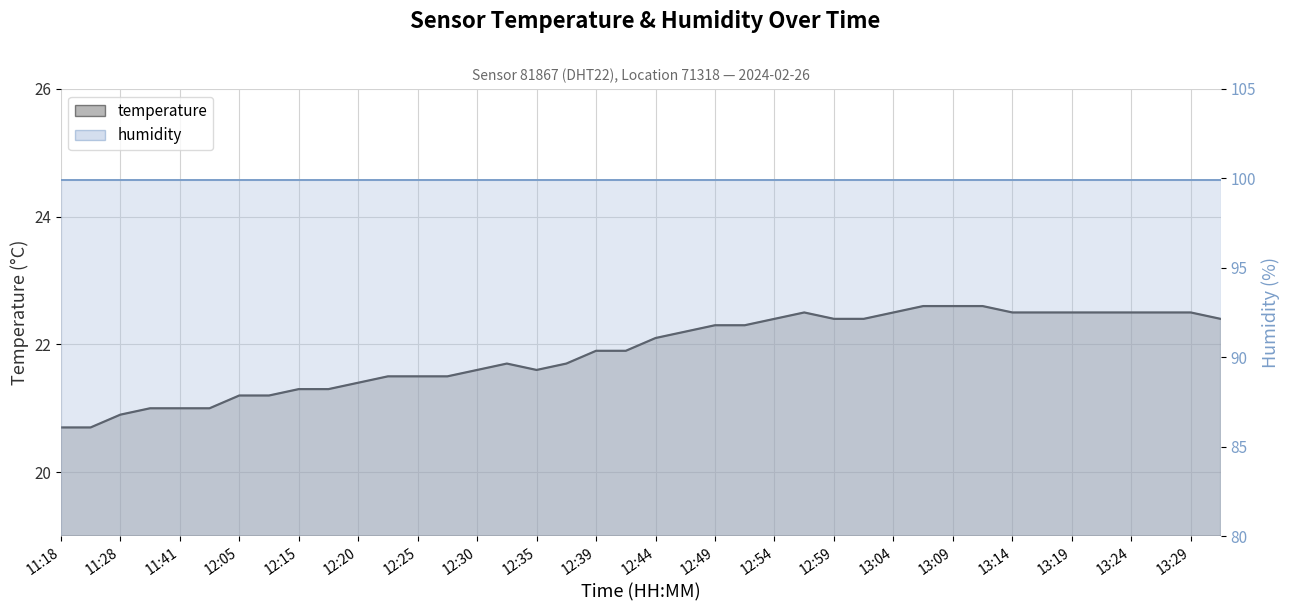

What is the label of the 1st point from the right?

39